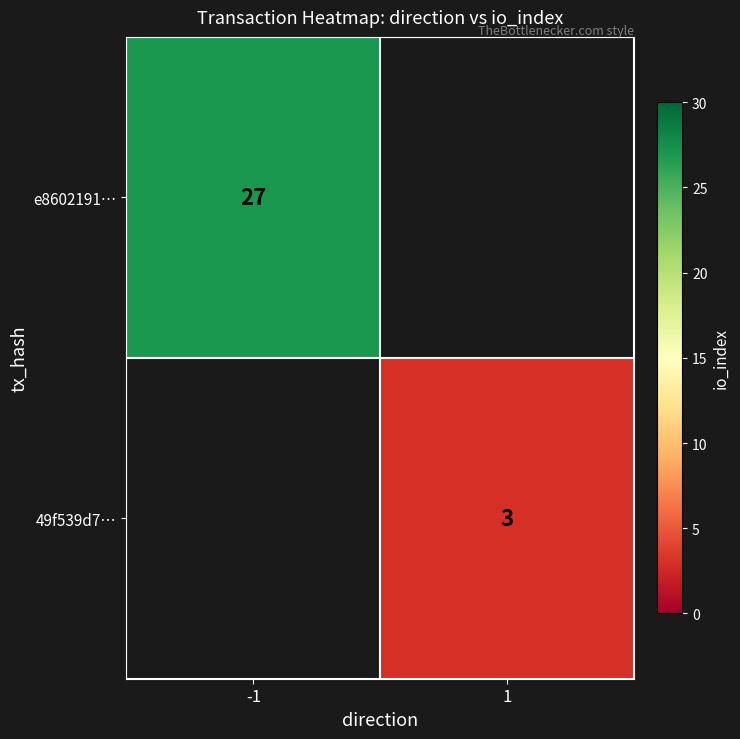

At how many categories does at least one series exceed 7?

1